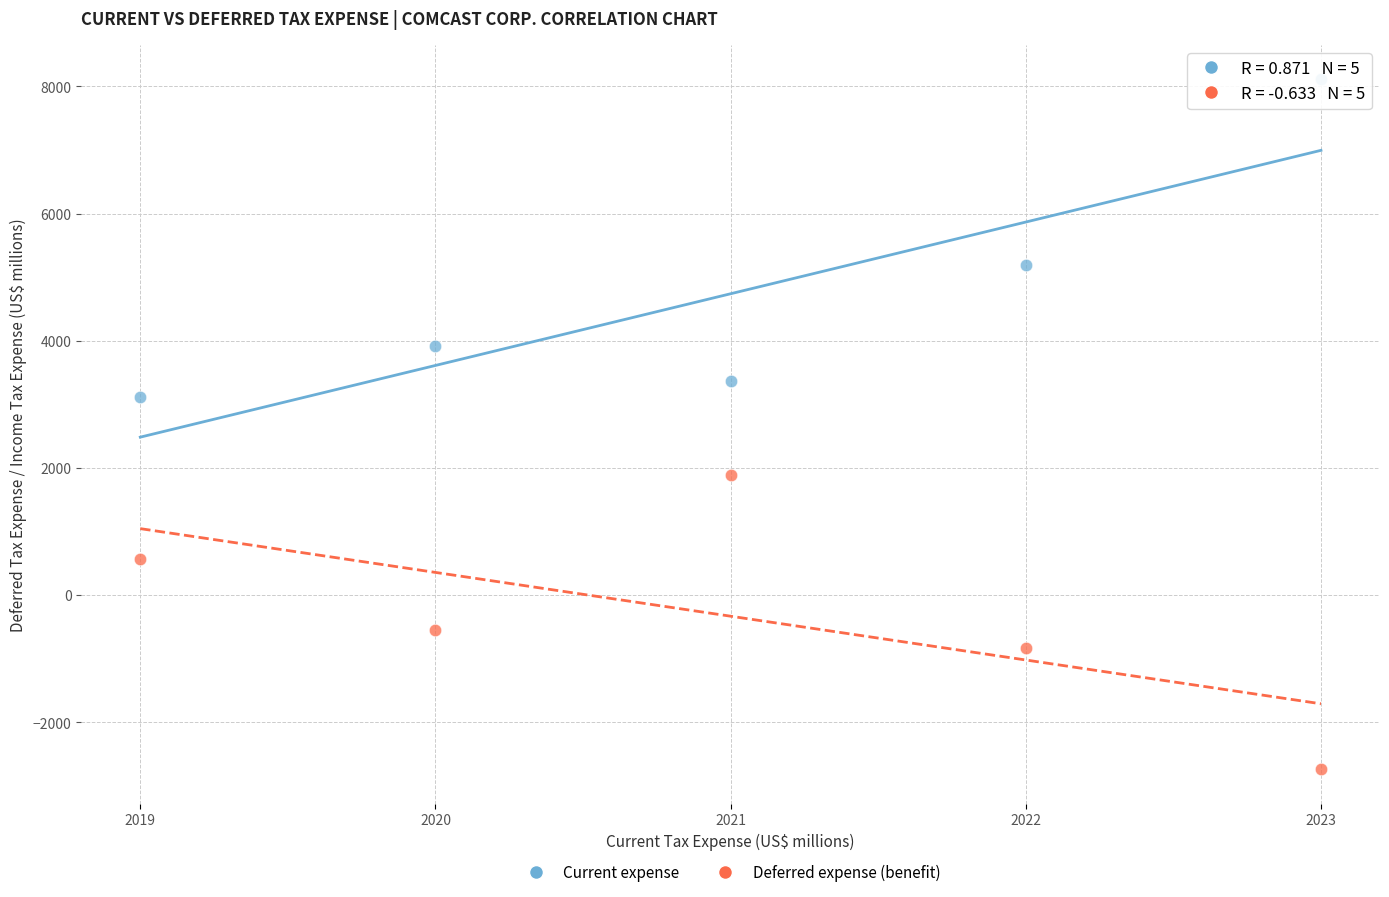

Which series reaches the minimum Y coordinate?

Deferred expense (benefit)